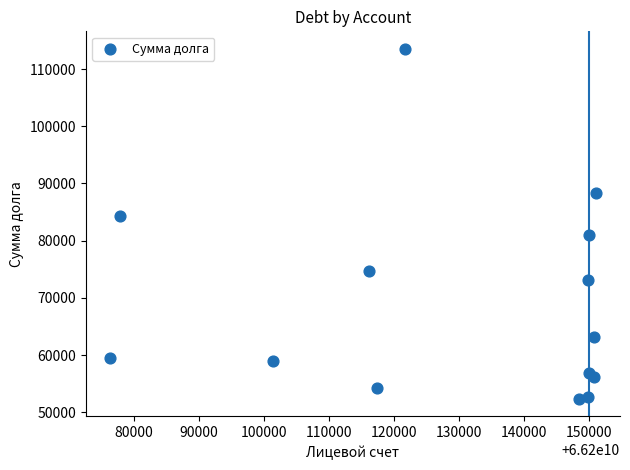

What is the range of Y values (max minus min)?

61147.9